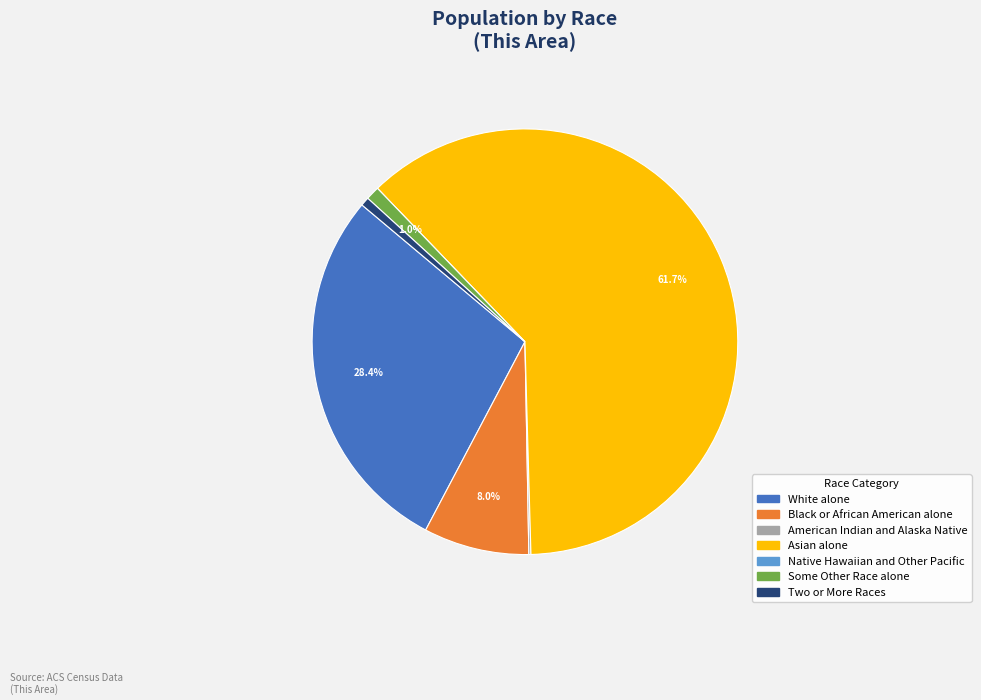

Do Two or More Races and Some Other Race alone together represent more than half of the pie?

No